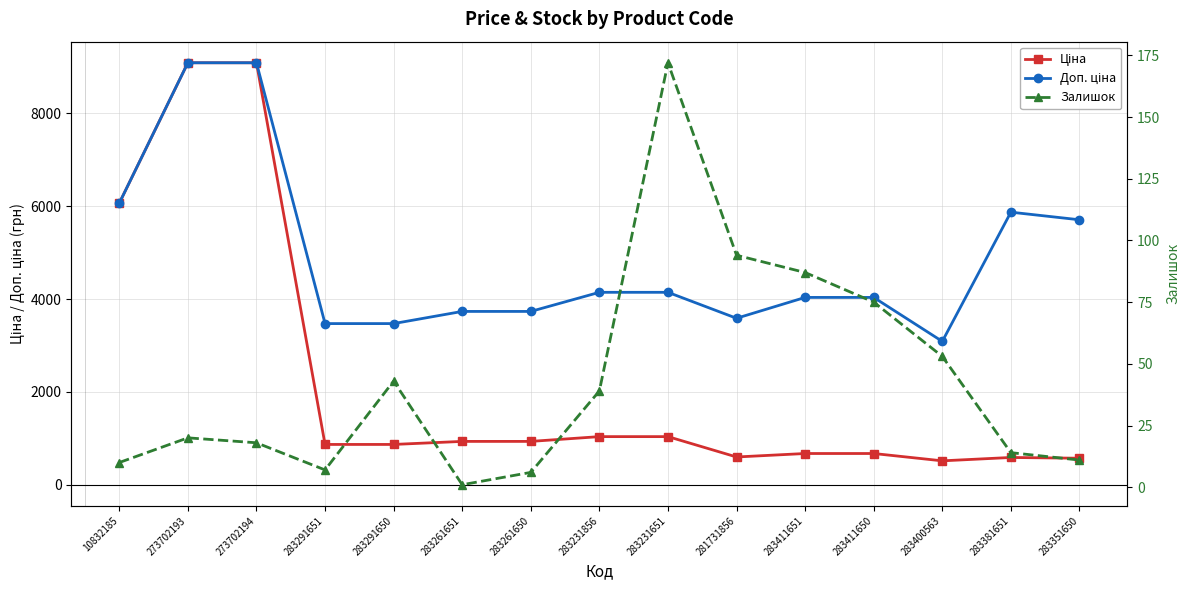

Reading right to left, transcribe all the data shown in this chart.

Ціна: 570.9	587.3	514.7	672.7	672.7	597.8	1036.5	1036.5	933.5	933.5	868.0	868.0	9092.0	9092.0	6067.2
Доп. ціна: 5708.9	5872.6	3088.4	4036.0	4036.0	3586.7	4145.9	4145.9	3734.2	3734.2	3472.1	3472.1	9092.0	9092.0	6067.2
Залишок: 11.0	14.0	53.0	75.0	87.0	94.0	172.0	39.0	6.0	1.0	43.0	7.0	18.0	20.0	10.0